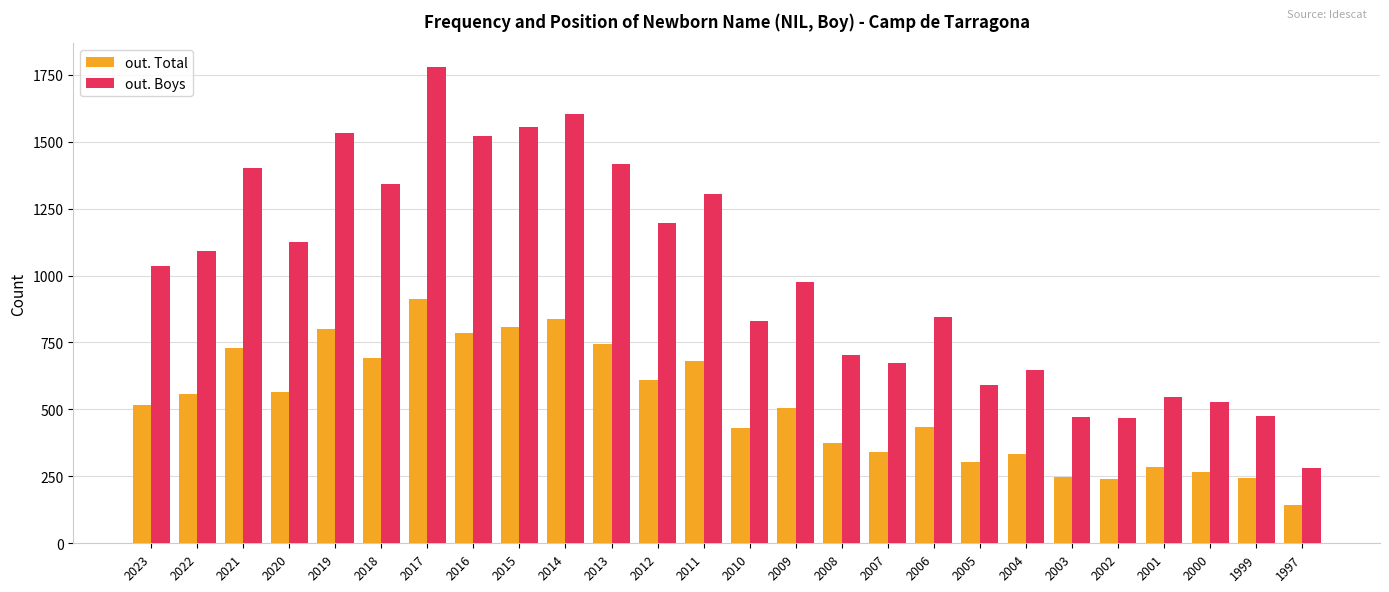

The out. Total series shows 261 at 2008. True or false?

False